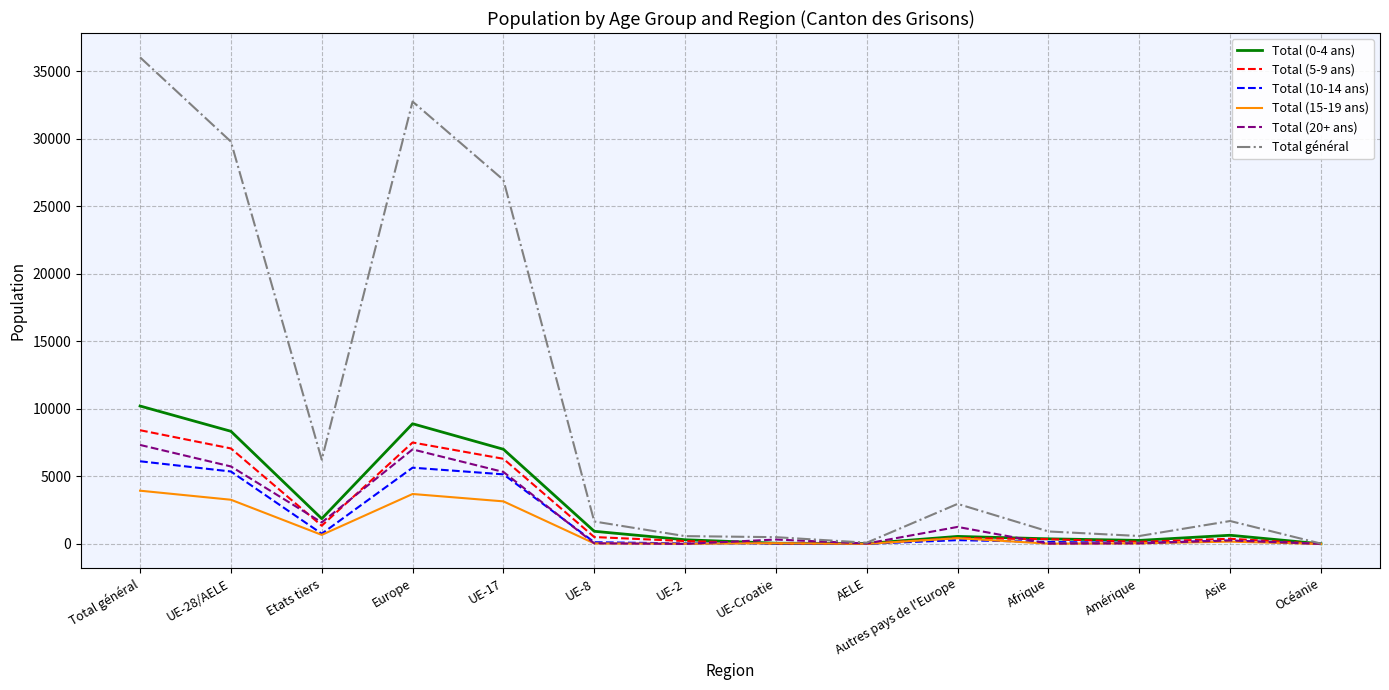

Where is the first local maximum for Total (0-4 ans)?

Europe